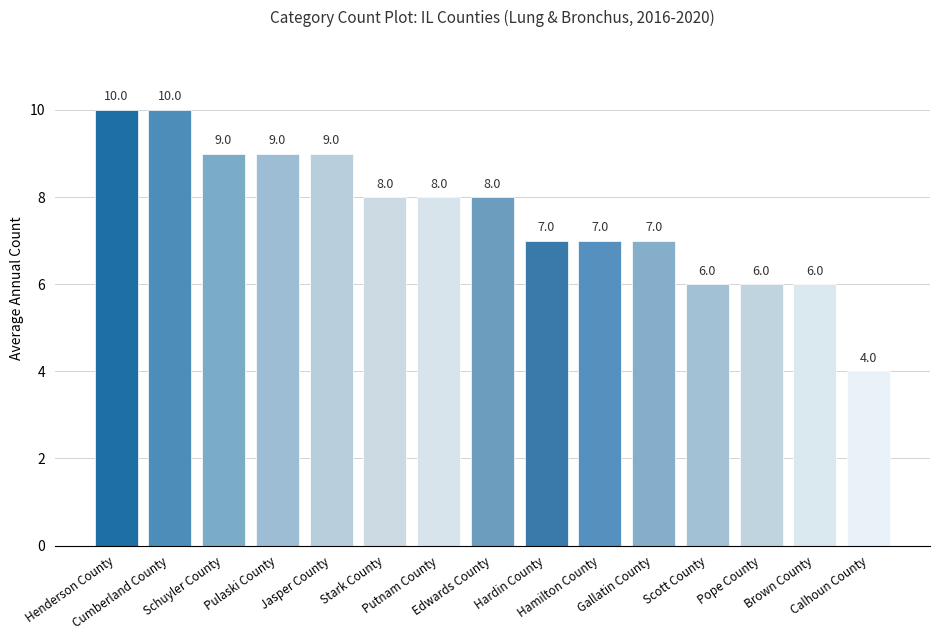

Reading left to right, extract all data points from this chart.

Henderson County=10	Cumberland County=10	Schuyler County=9	Pulaski County=9	Jasper County=9	Stark County=8	Putnam County=8	Edwards County=8	Hardin County=7	Hamilton County=7	Gallatin County=7	Scott County=6	Pope County=6	Brown County=6	Calhoun County=4